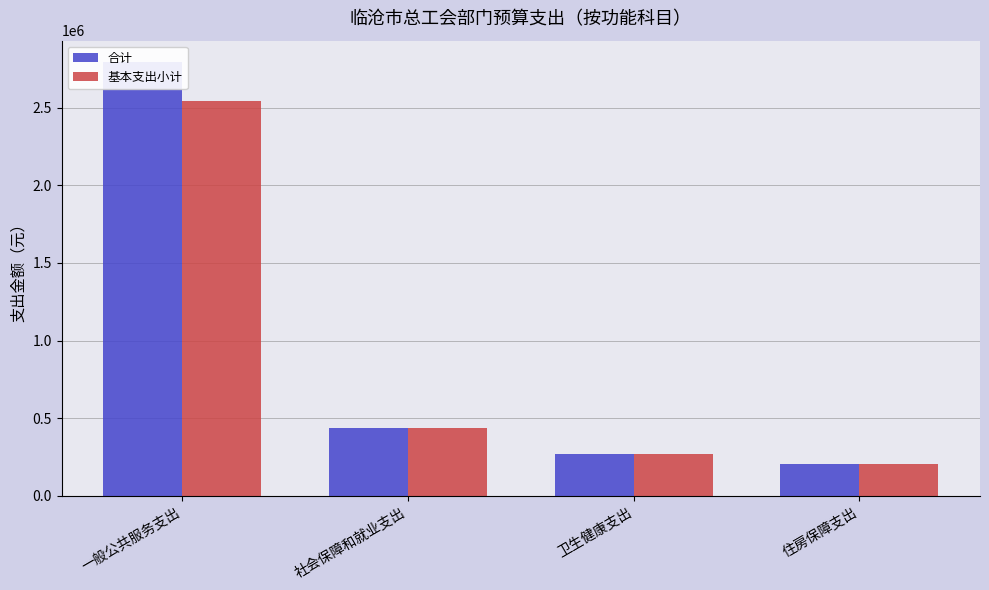

What is the label of the 2nd bar from the right?

卫生健康支出